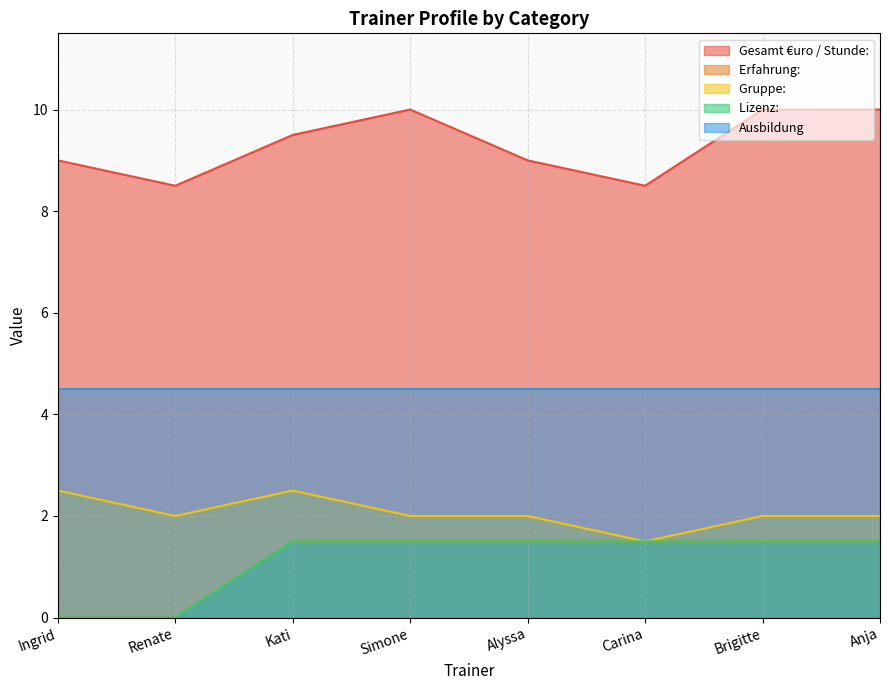

Between Kati and Anja, which series saw the biggest shift?

Gesamt €uro / Stunde: